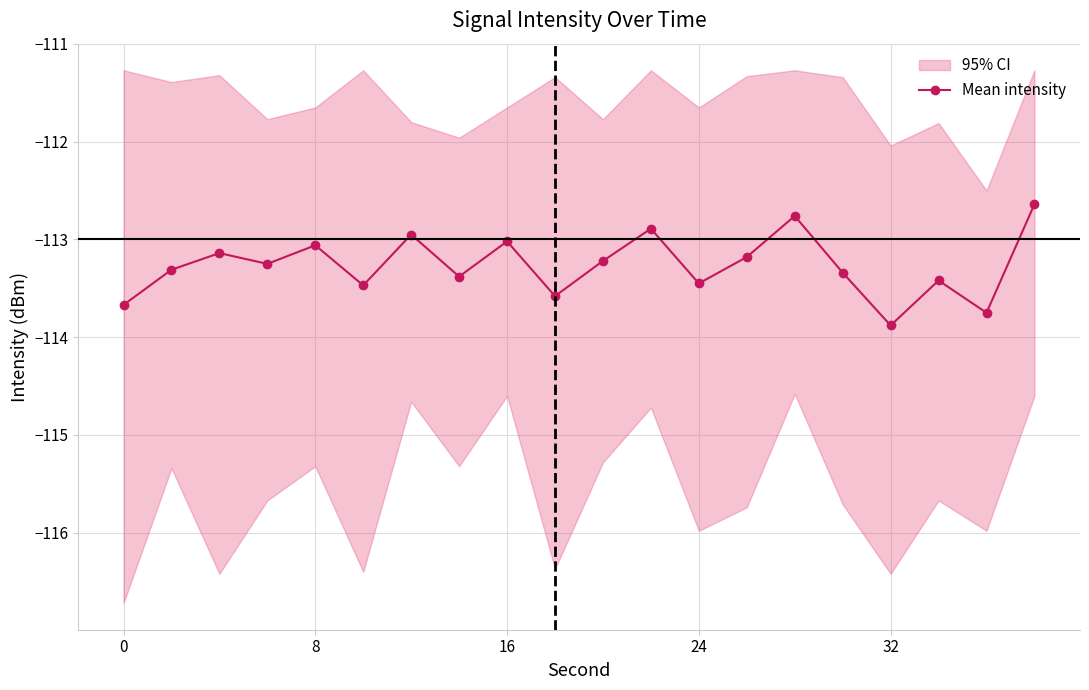

The Mean intensity series shows -113.0 at 16. True or false?

True